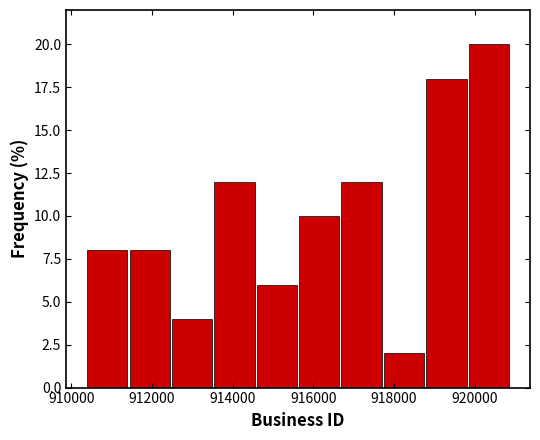

Reading left to right, list every bar in this chart as the range it spans on the x-axis followed by its height. Neither the bar edges nor the heights are printed on the chart, so give them approximately, as read against the axes.

910400 to 911400: 8
911400 to 912400: 8
912400 to 913600: 4
913600 to 914600: 12
914600 to 915600: 6
915600 to 916600: 10
916600 to 917800: 12
917800 to 918800: 2
918800 to 919800: 18
919800 to 921000: 20